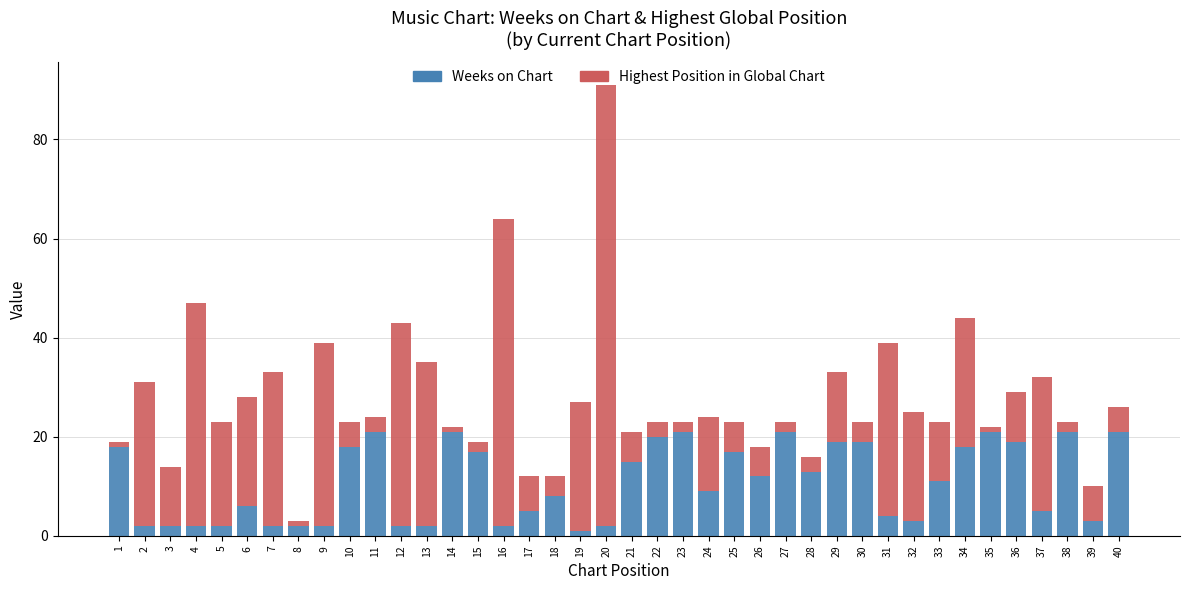

The Weeks on Chart series shows 35 at 14. True or false?

False